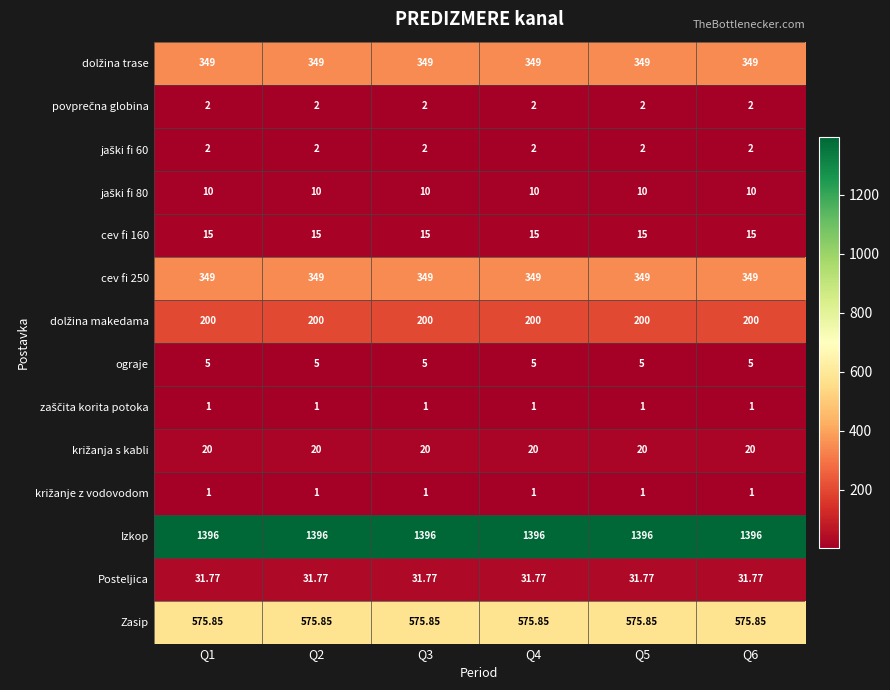

Which series has the largest total across all categories?

Izkop